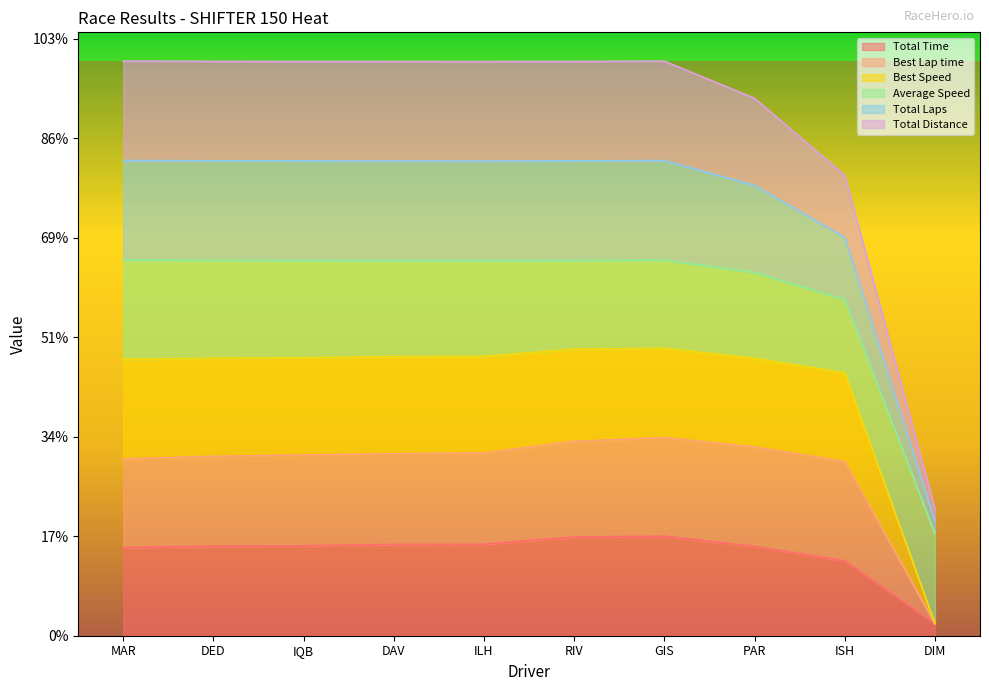

What is the difference between the maximum and second lowest values in the Total Laps series?

114.8